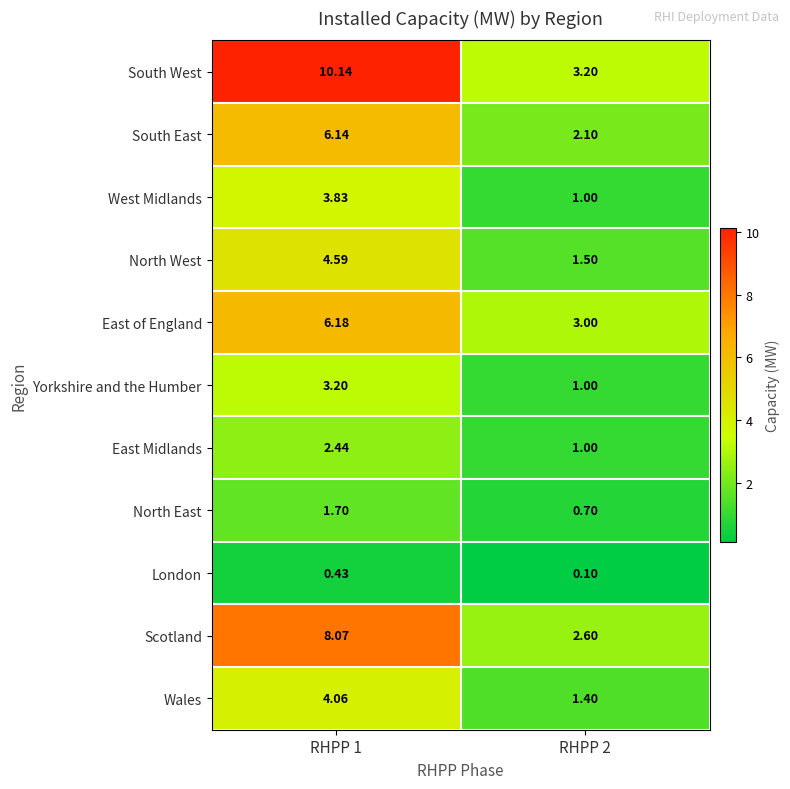

At RHPP 1, list the series in order from largest to smallest.

South West, Scotland, East of England, South East, North West, Wales, West Midlands, Yorkshire and the Humber, East Midlands, North East, London